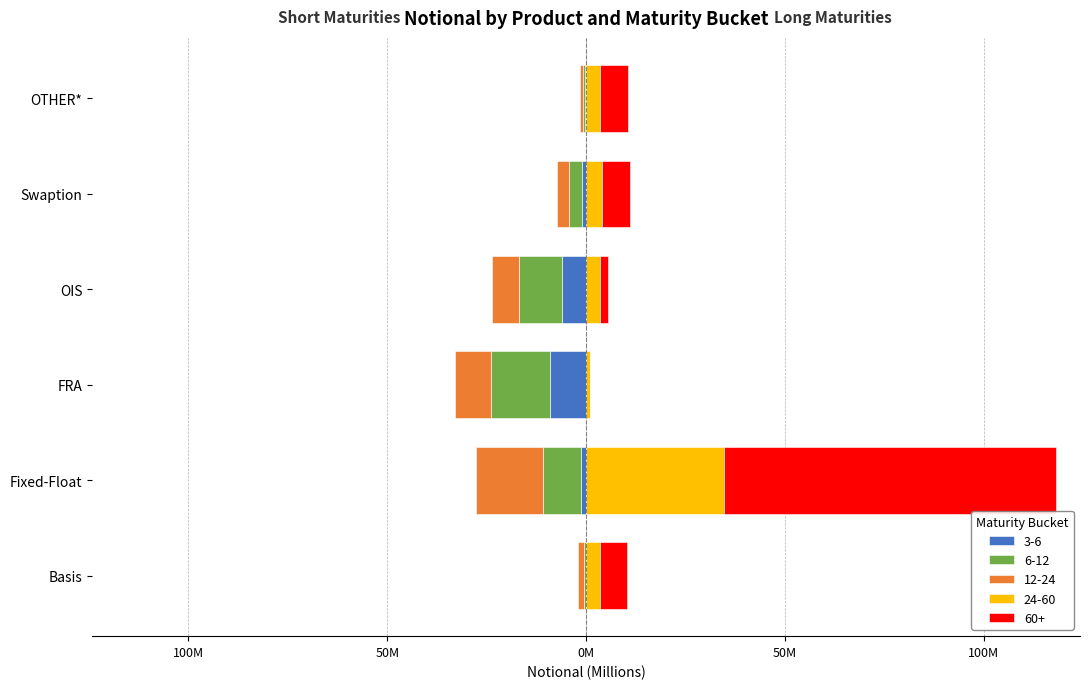

Which series changed the most between Basis and Swaption?

6-12